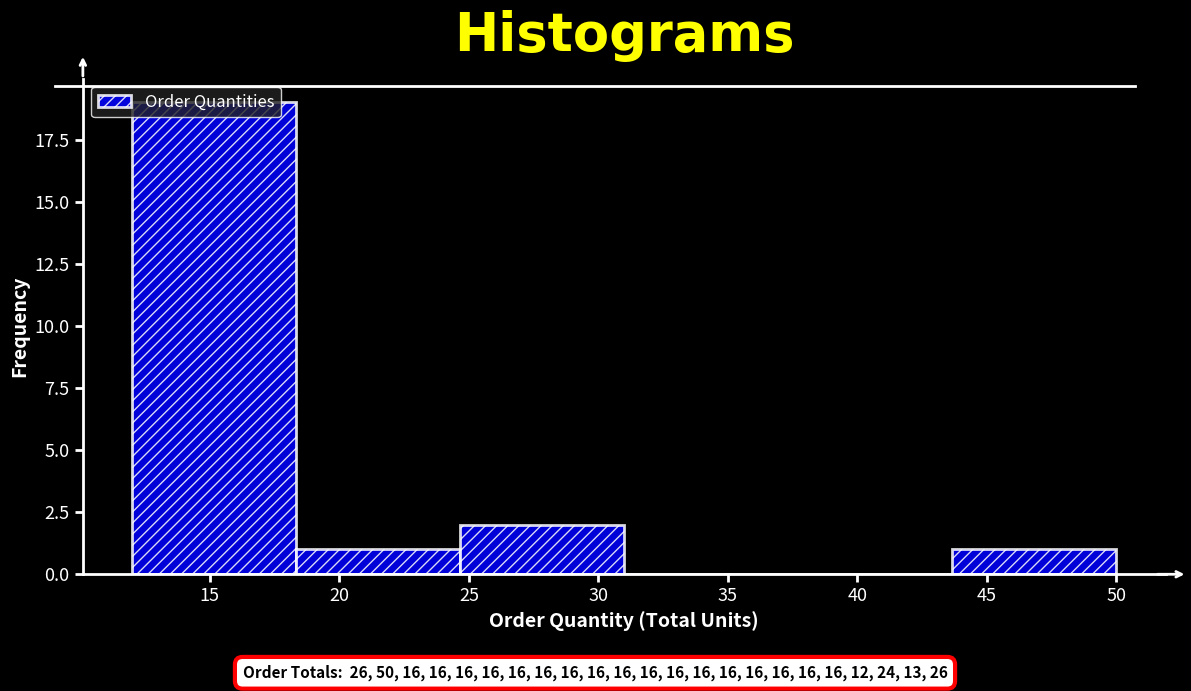

Over which range of the x-axis is the bar tallest?

12.0 to 18.5